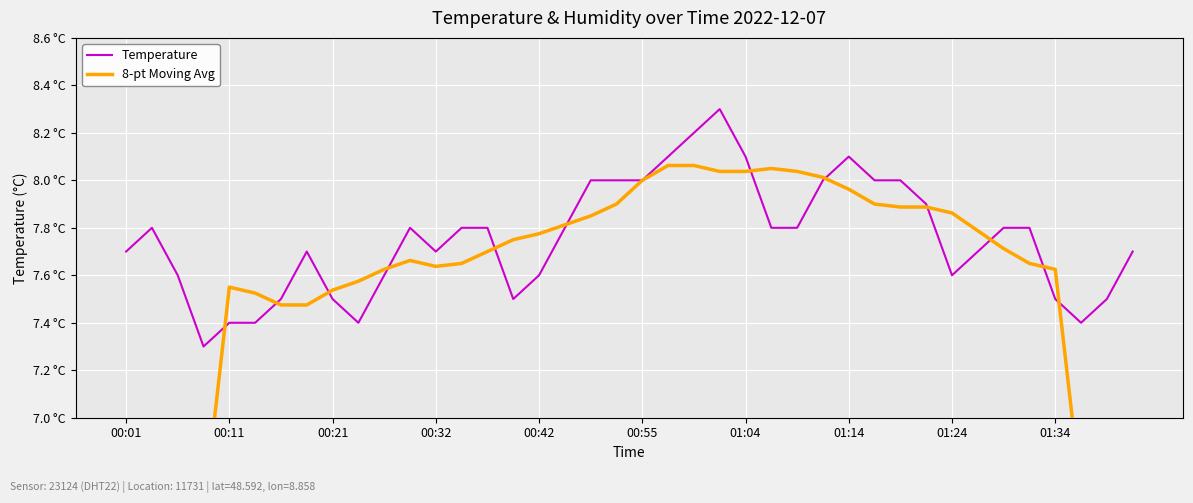

Between 01:24 and 01:34, which series saw the biggest shift?

8-pt Moving Avg